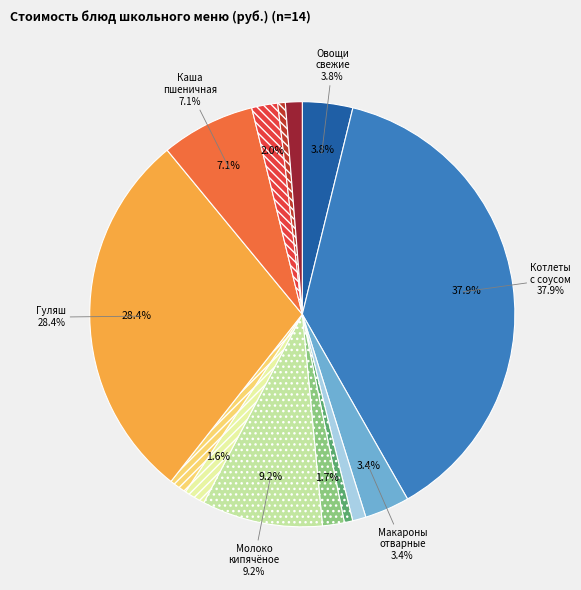

Rank the categories by value from highest to lowest.

КОТЛЕТЫ ИЛИ БИТОЧКИ С СОУСОМ ТОМАТНЫМ, ГУЛЯШ, МОЛОКО КИПЯЧЕНОЕ, КАША ПШЕНИЧНАЯ, ОВОЩИ СВЕЖИЕ В НАРЕЗКЕ, МАКАРОННЫЕ ИЗДЕЛИЯ ОТВАРНЫЕ, КИСЕЛЬ, КОНДИТЕРСКОЕ ИЗДЕЛИЕ, ВИНЕГРЕТ ОВОЩНОЙ, ЩИ ИЗ СВЕЖЕЙ КАПУСТЫ, ХЛЕБ ПШЕНИЧНЫЙ (обед), ЧАЙ С САХАРОМ, ХЛЕБ ПШЕНИЧНЫЙ (завтрак), ХЛЕБ РЖАНОЙ